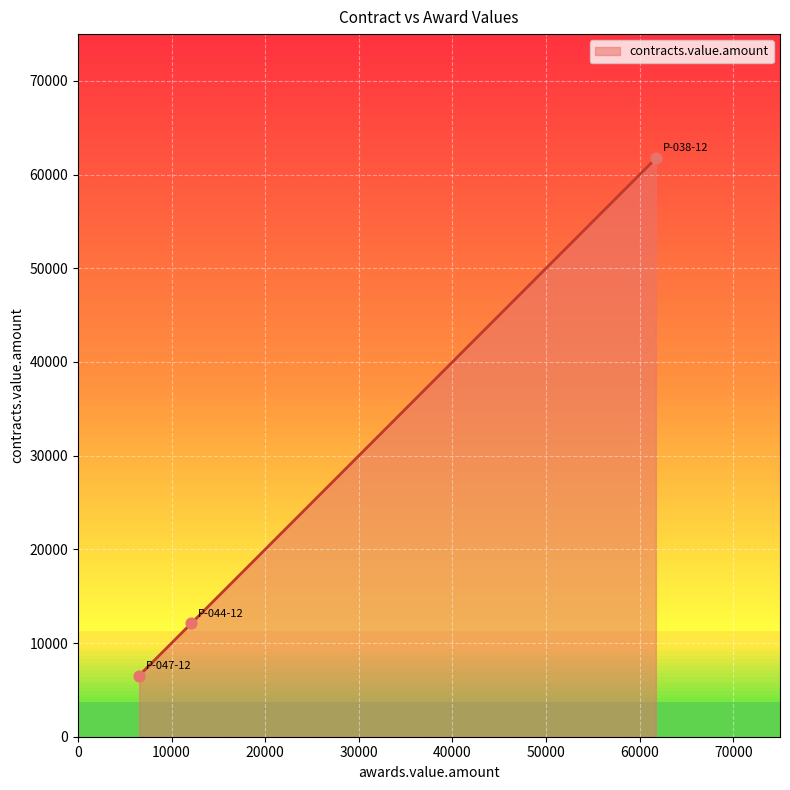

Between P-044-12 and P-038-12, which is larger?

P-038-12